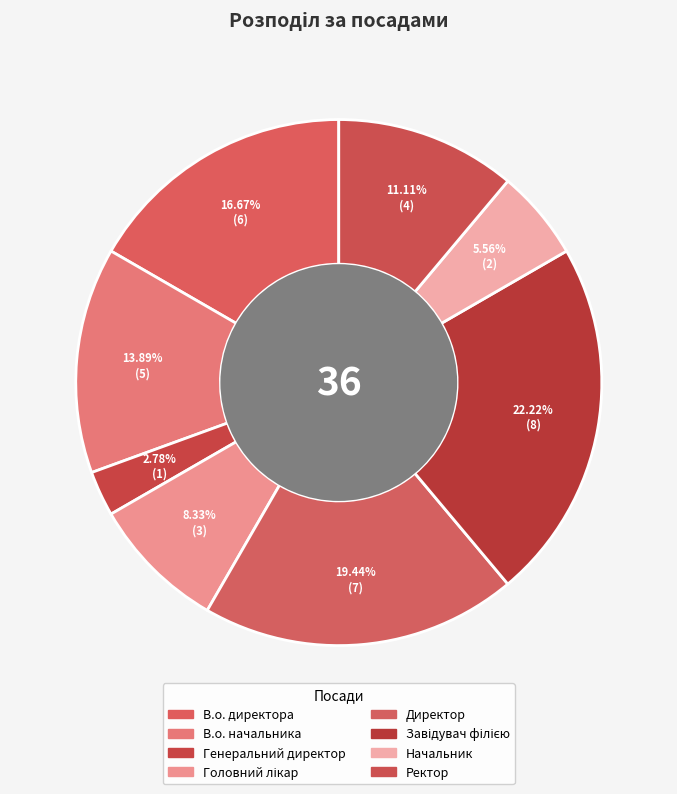

Between Генеральний директор and В.о. начальника, which is larger?

В.о. начальника